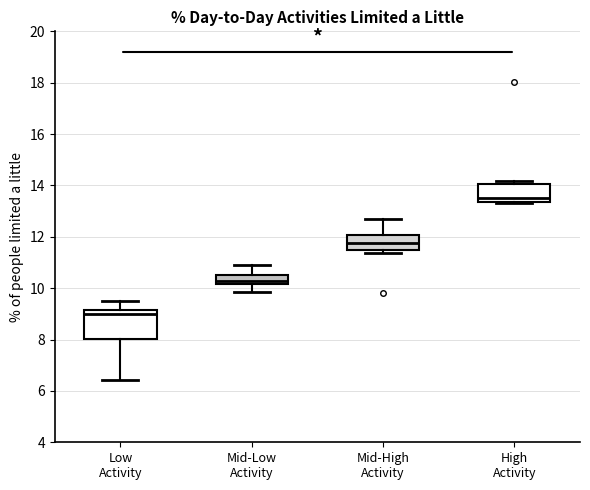

Where does the lower whisker of the box for Low Activity end on the y-axis? The values are not printed on the chart, so give them approximately, as read against the axis.

6.4